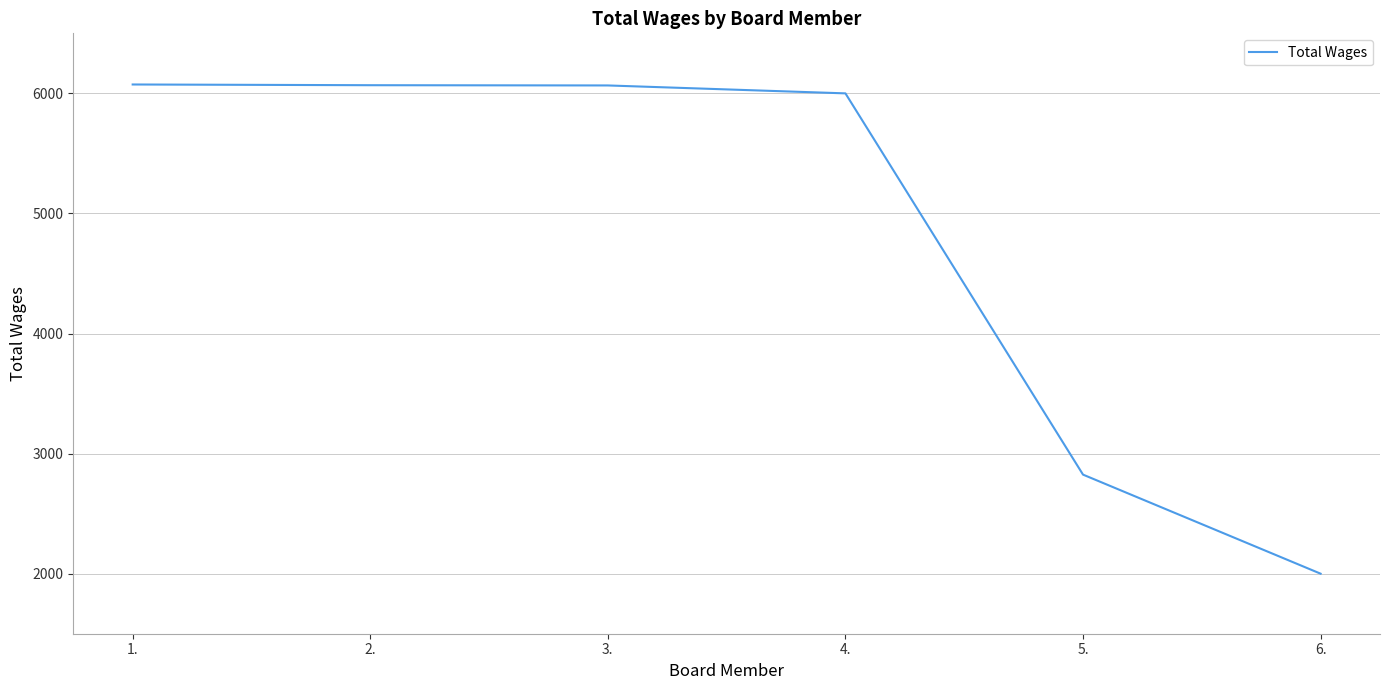

True or false: the data has more than 2 interior local peaks.

False